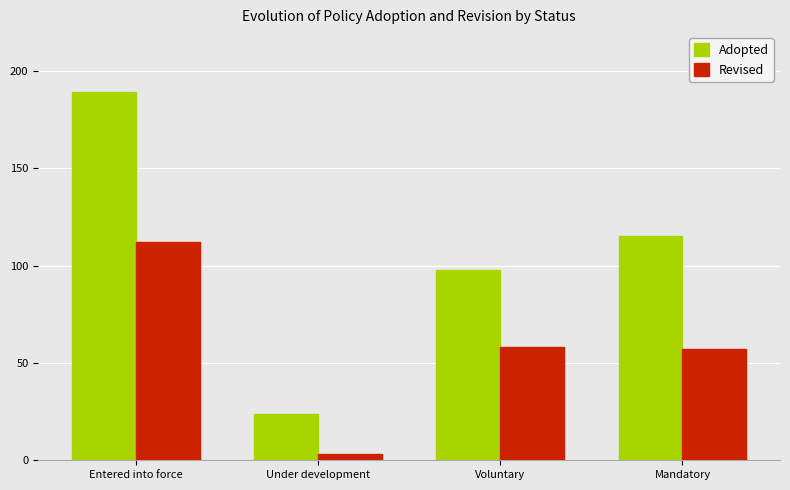

The value of Adopted at Voluntary is 98. True or false?

True